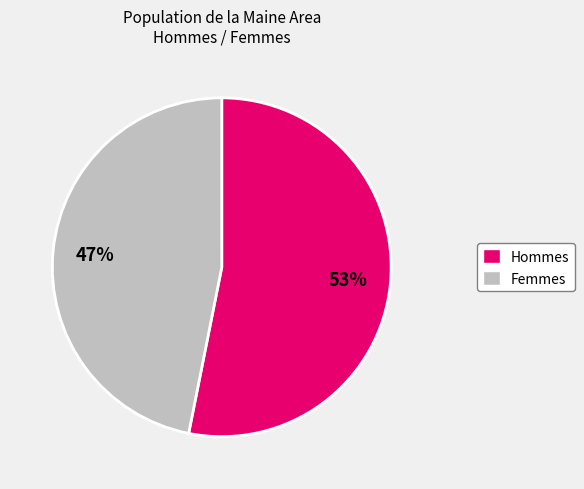

Does any single category account for the majority?

Yes